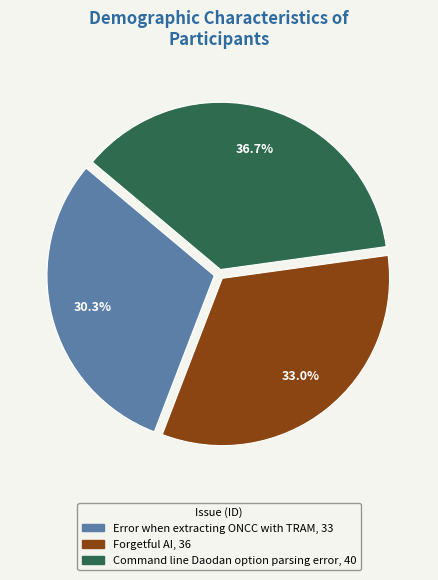

Count the number of slices in the pie.

3